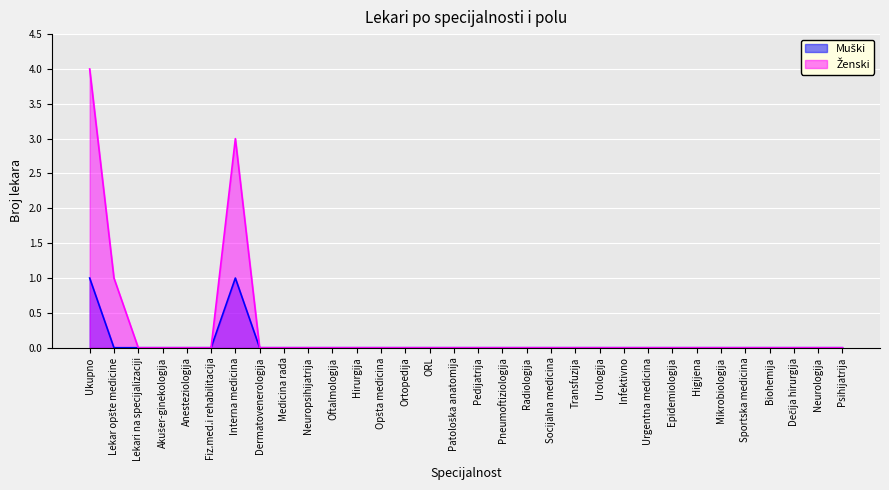

At which category does Ženski reach its first local peak?

Interna medicina